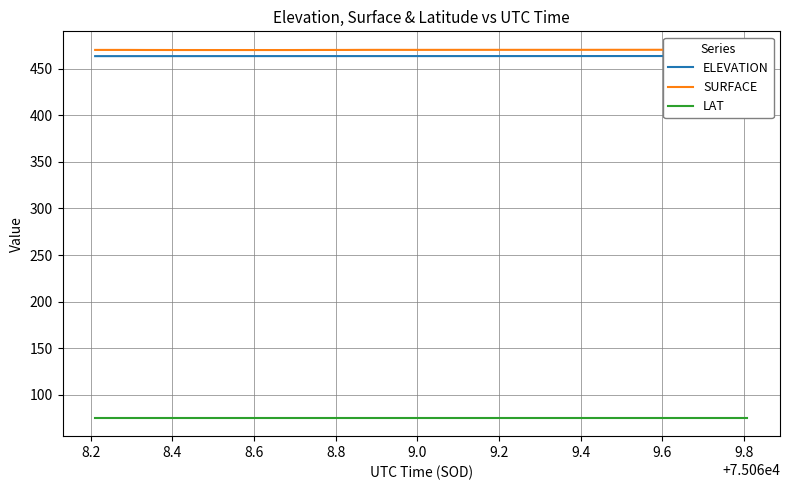

True or false: SURFACE and LAT cross at least once.

False